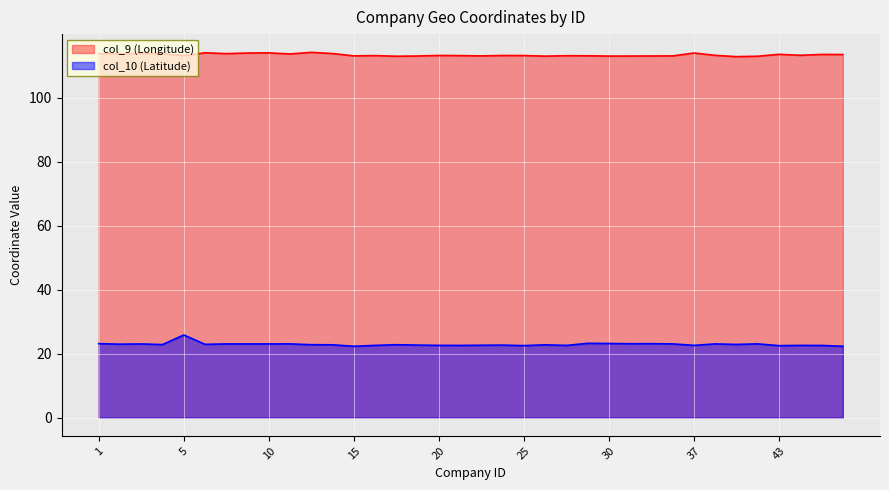

What is the spread (max minus min) of values at 13?

91.4